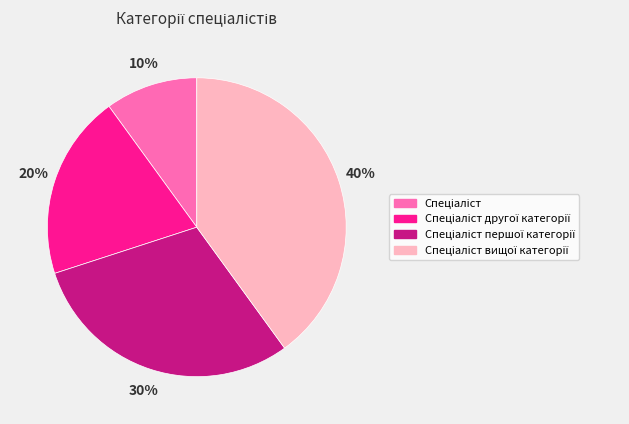

To the nearest percent, what is the difference between the largest and smallest slice percentages?

30%